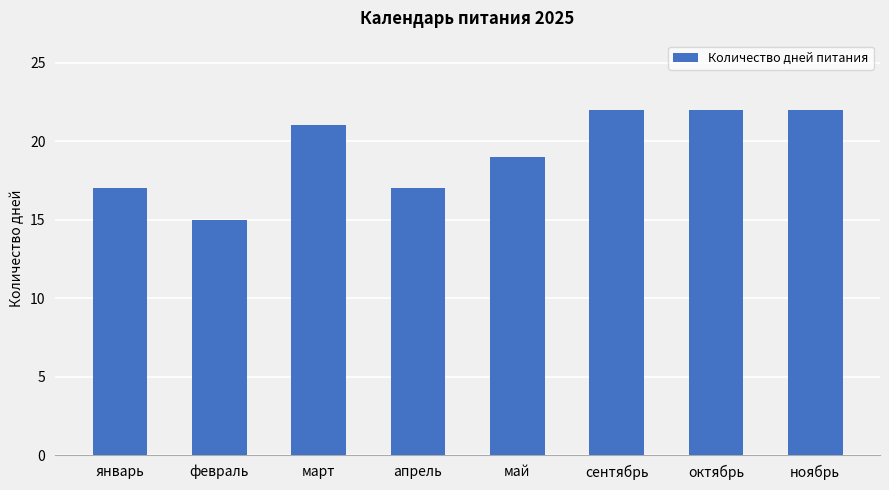

What is the difference between the maximum and minimum values?

7